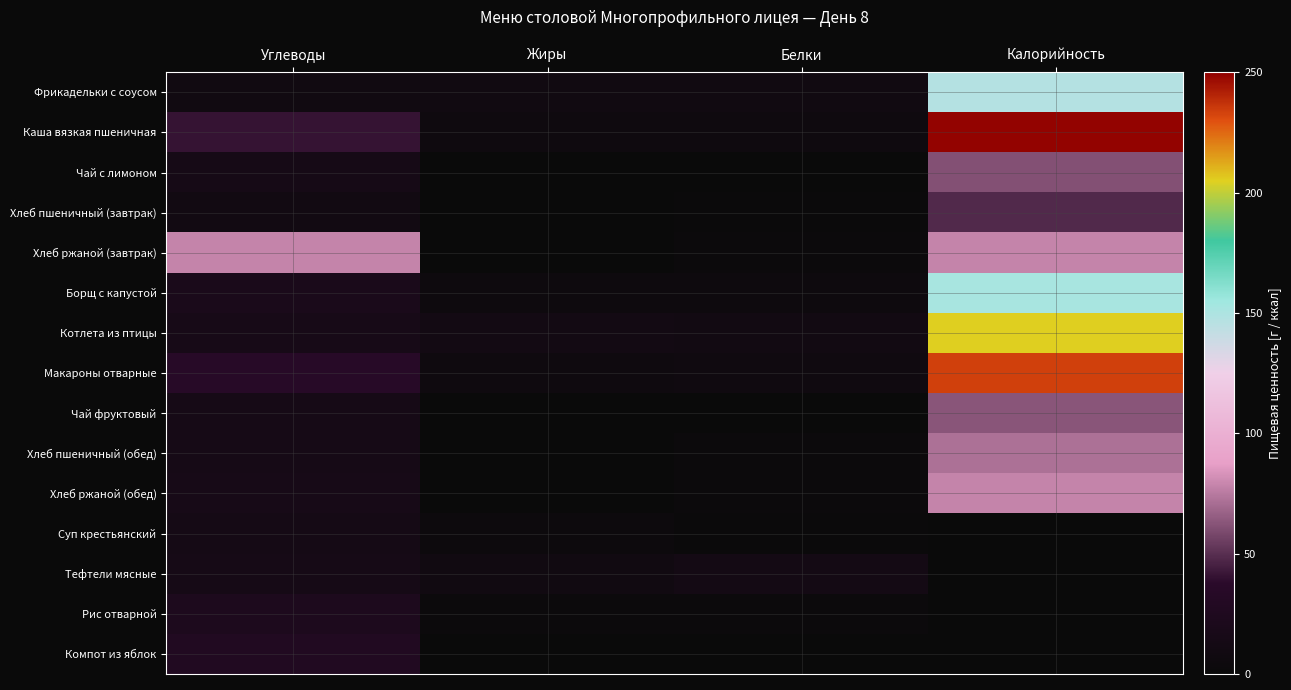

Which series changed the most between Углеводы and Калорийность?

Каша вязкая пшеничная